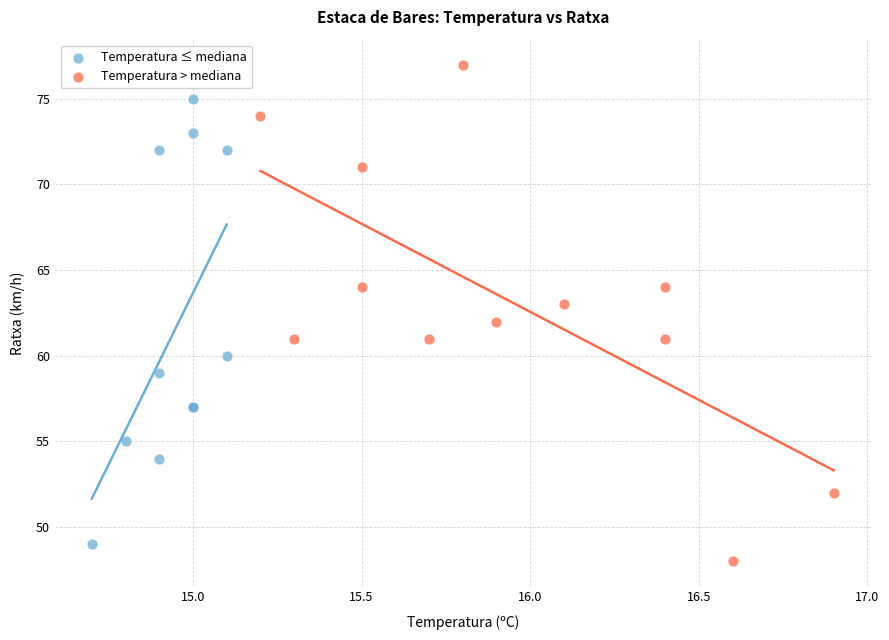

Which series contains the highest Y value?

Temperatura > mediana